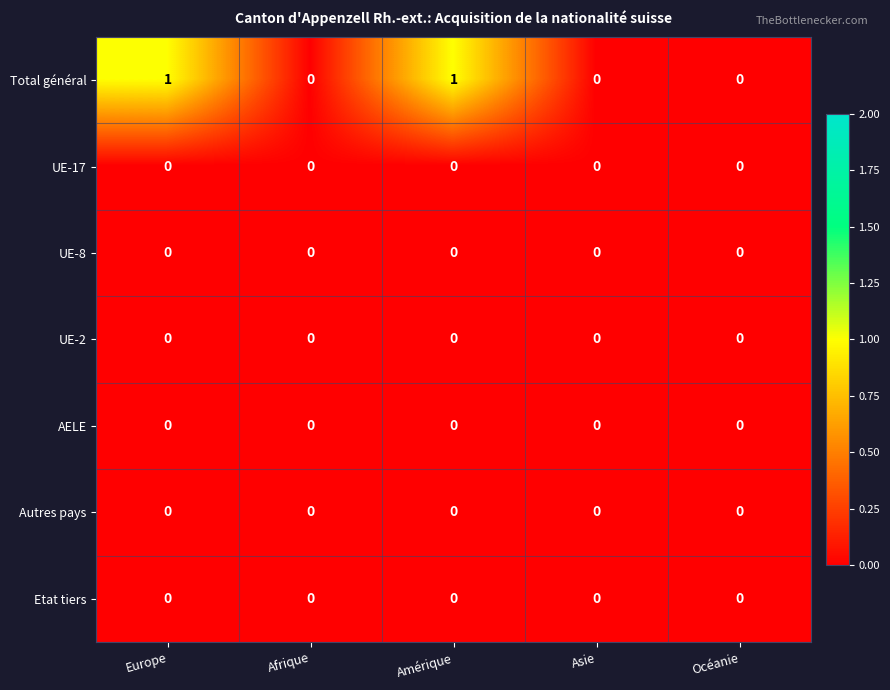

The UE-17 series shows 0 at Amérique. True or false?

True